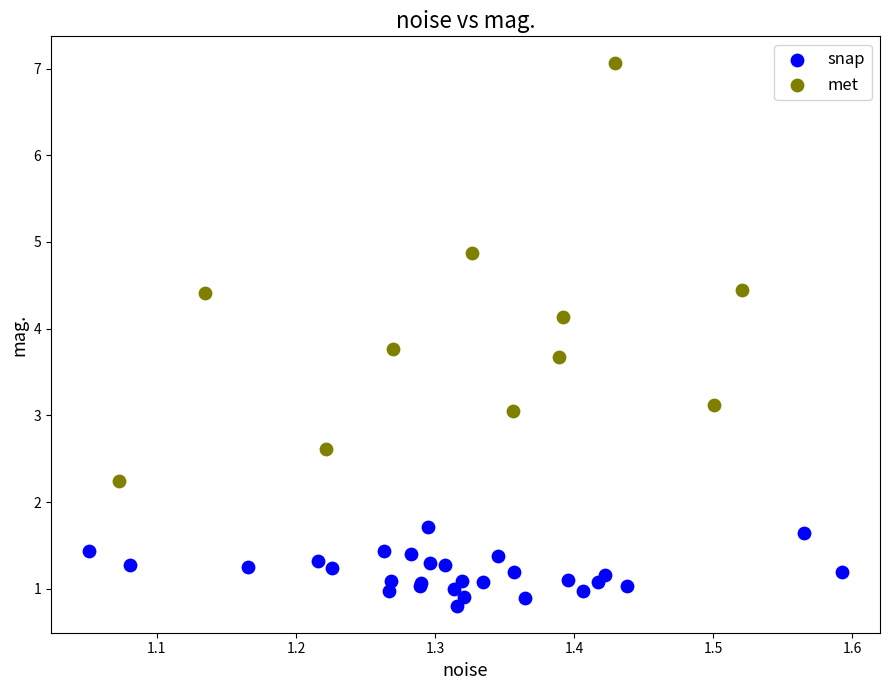

What are all the series names shown in the legend?

snap, met